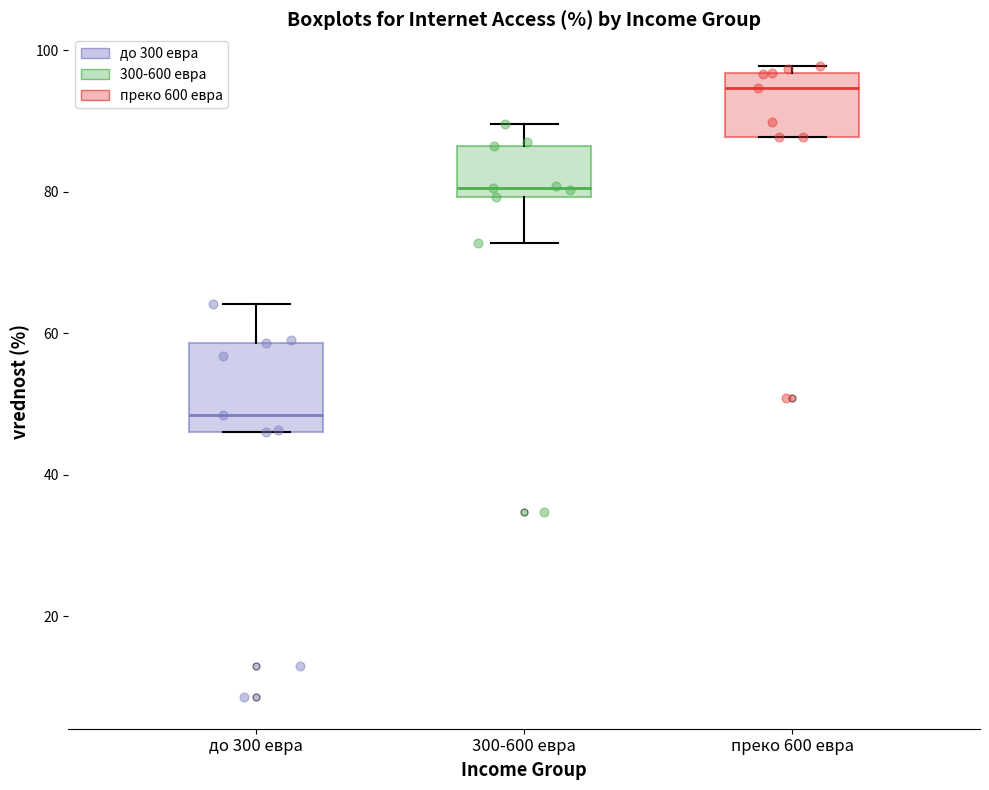

Comparing the boxes themselves (not the whiskers), which one is the tallest?

до 300 евра